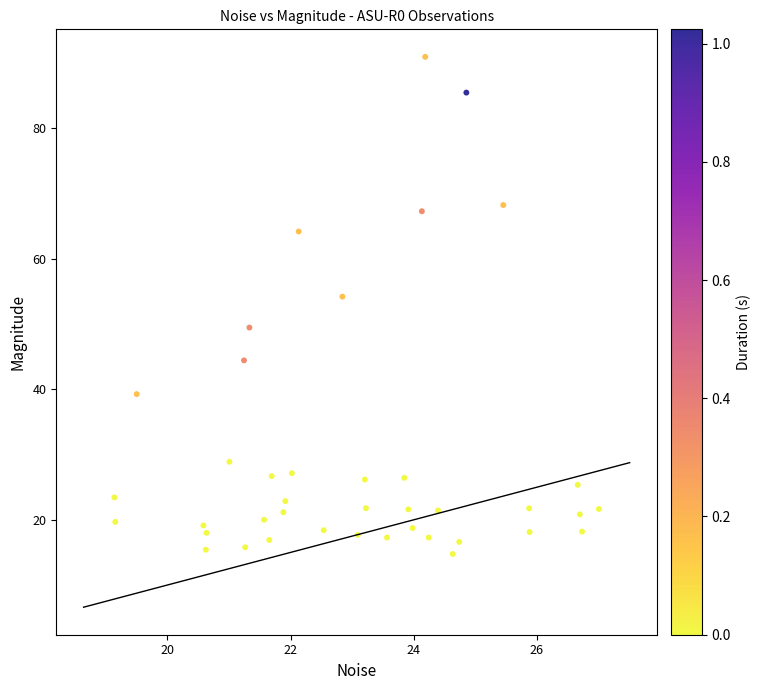

What is the range of X values (max minus min)?

7.9